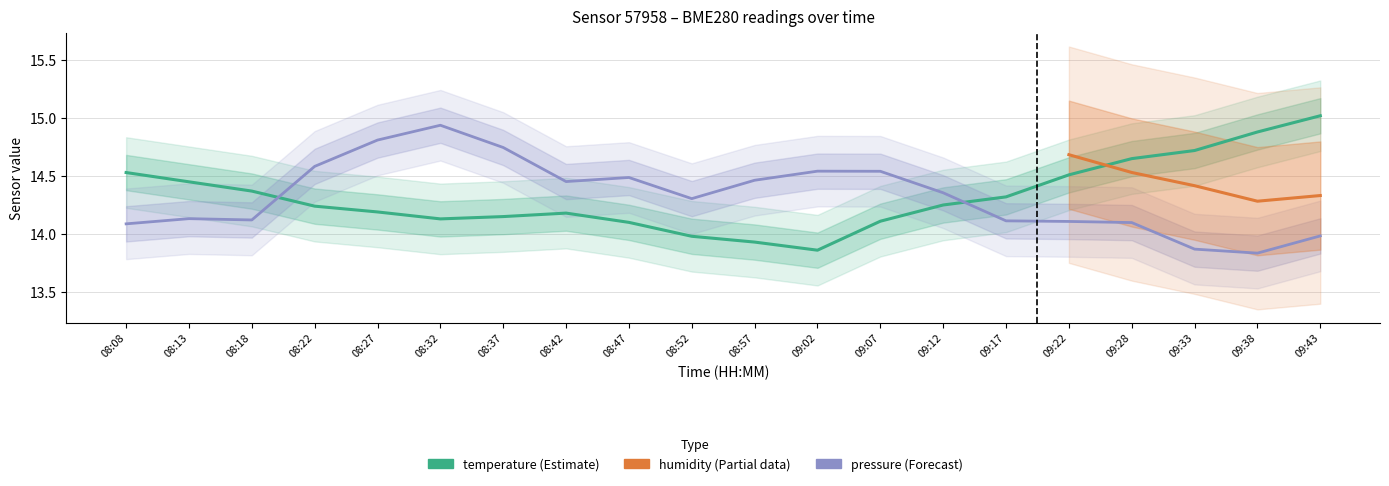

Where do temperature and pressure_scaled first cross each other?

08:18 and 08:22